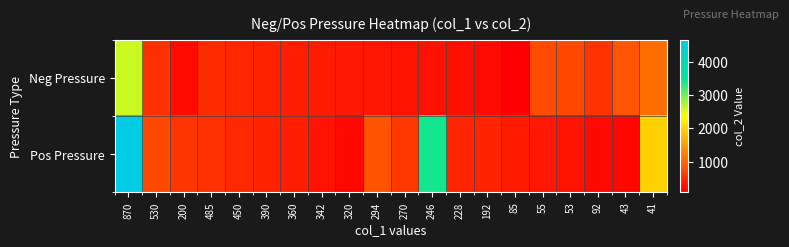

Between 246 and 192, which series saw the biggest shift?

Pos Pressure